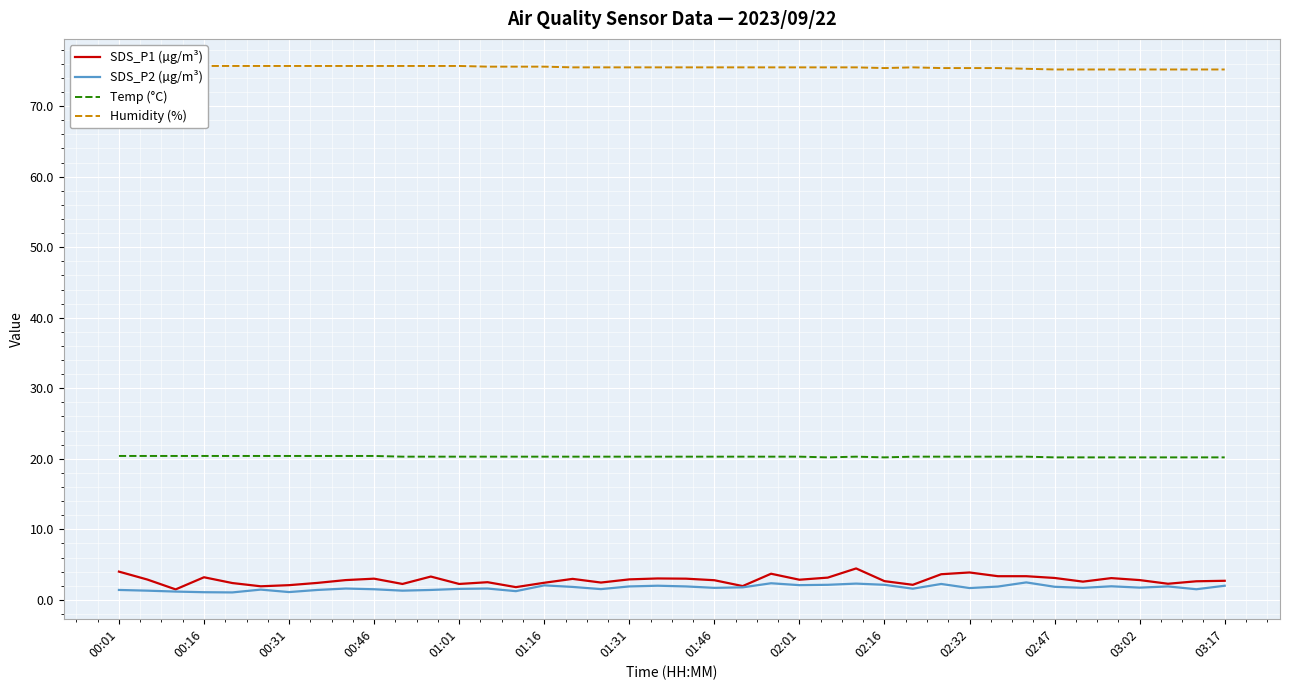

At 23, list the series in order from smallest to largest.

SDS_P2 (µg/m³), SDS_P1 (µg/m³), Temp (°C), Humidity (%)